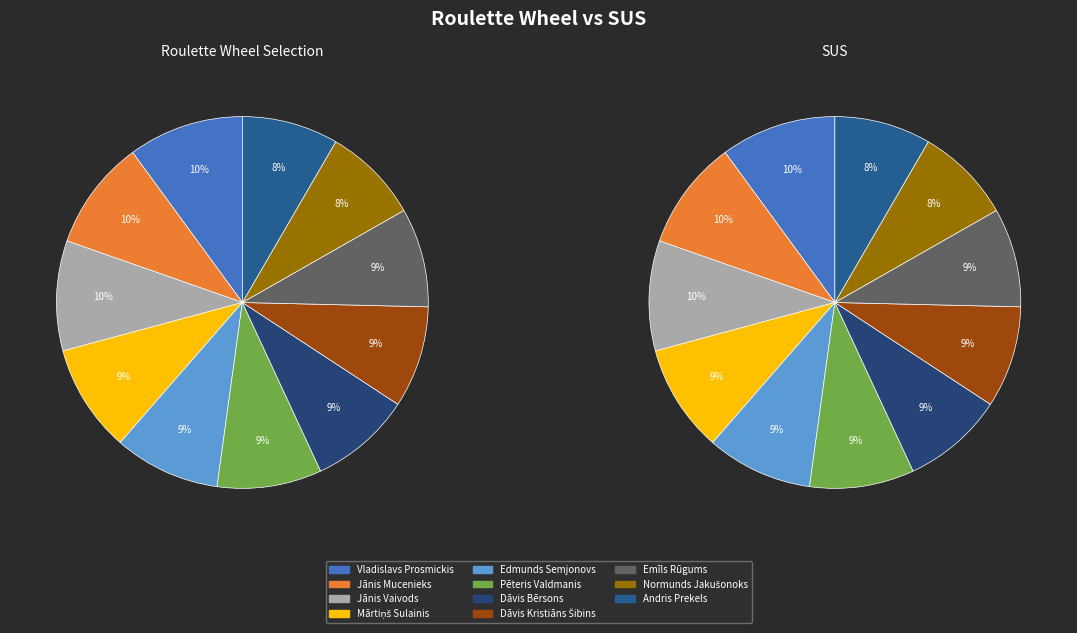

Does Normunds Jakušonoks represent more than half of the total?

No